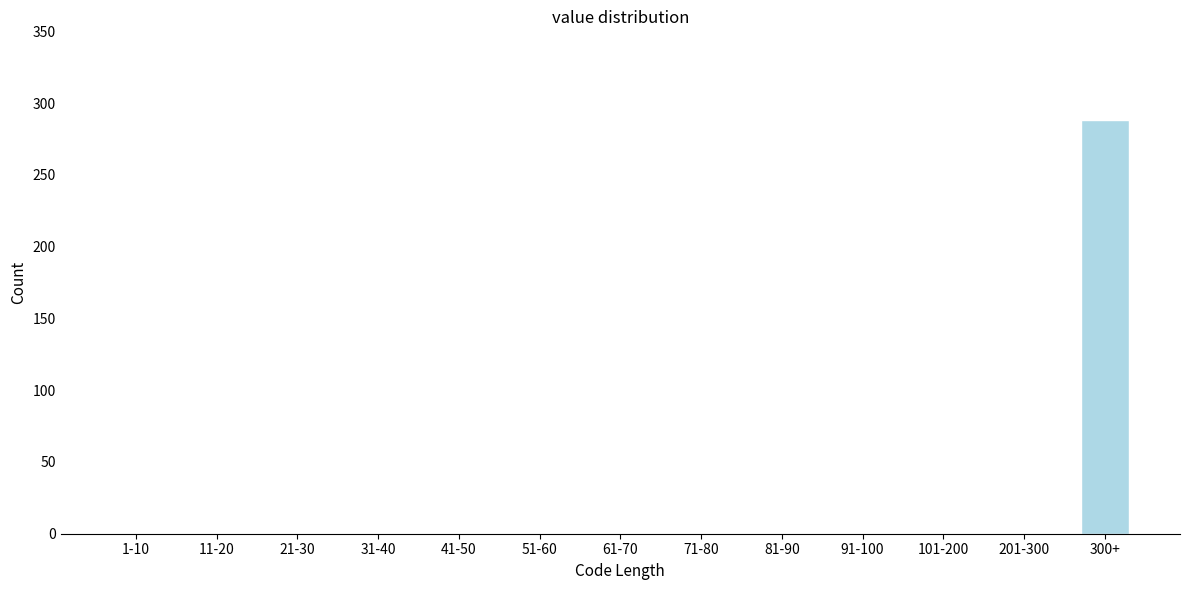

Reading right to left, what are all the values shown in this chart?

300+=288	201-300=0	101-200=0	91-100=0	81-90=0	71-80=0	61-70=0	51-60=0	41-50=0	31-40=0	21-30=0	11-20=0	1-10=0